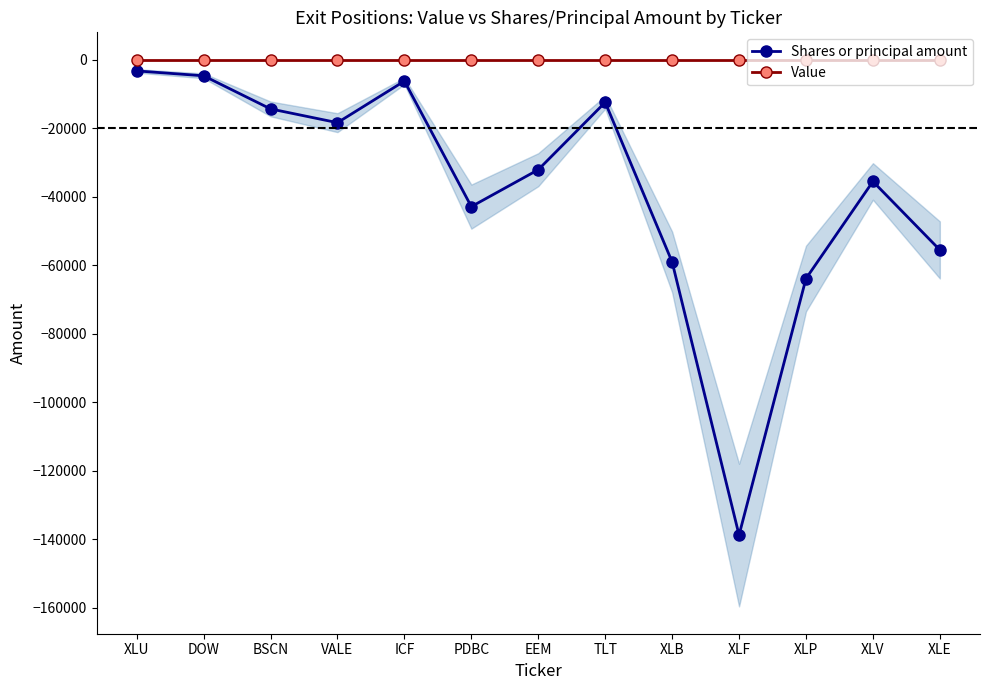

At which category is the sum across all series the highest?

XLU